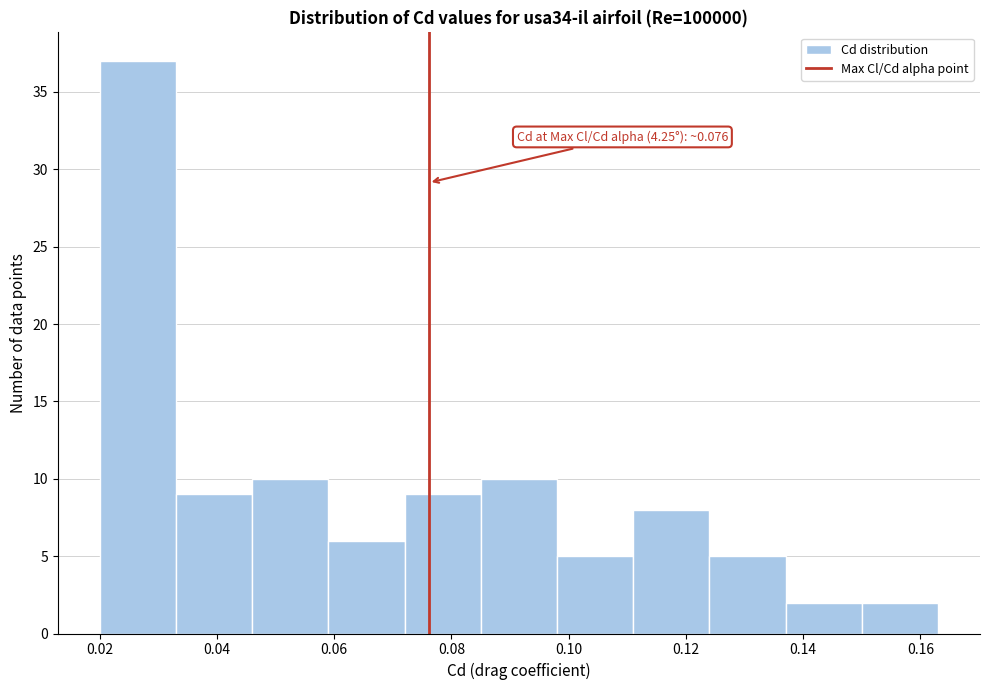

Which range on the x-axis has the tallest bar?

0.020 to 0.033